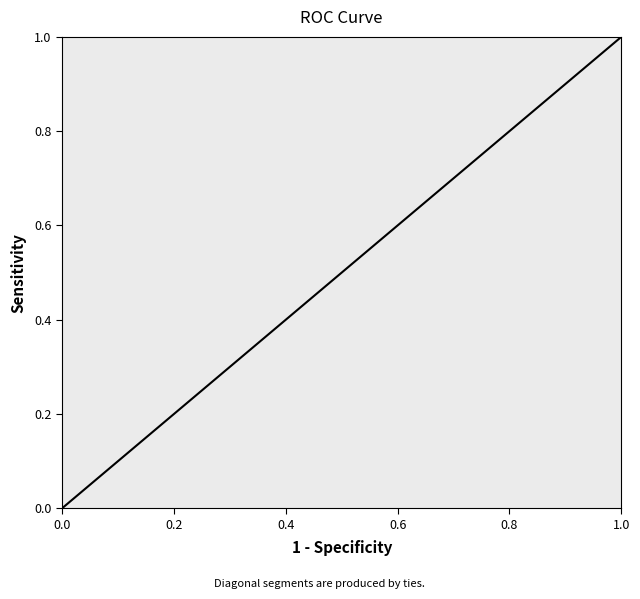

What is the maximum value shown in the chart?

1.0